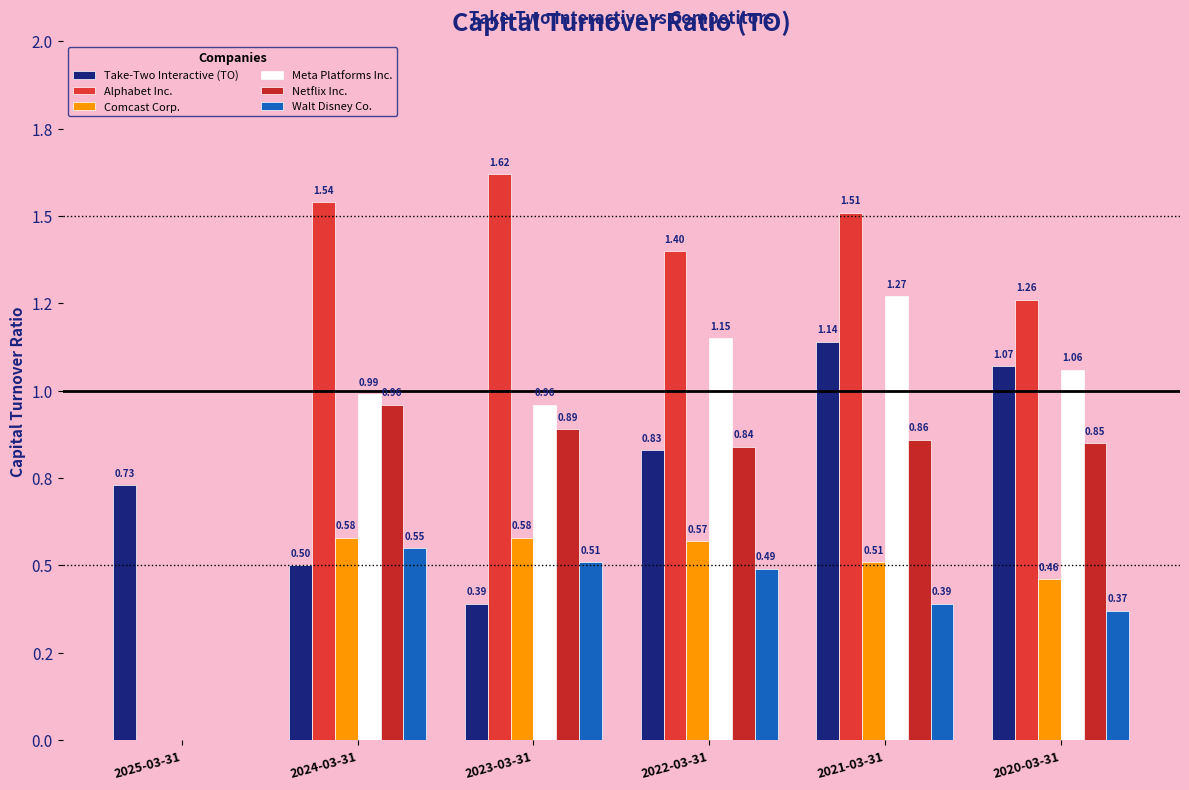

Are the bars horizontal?

No